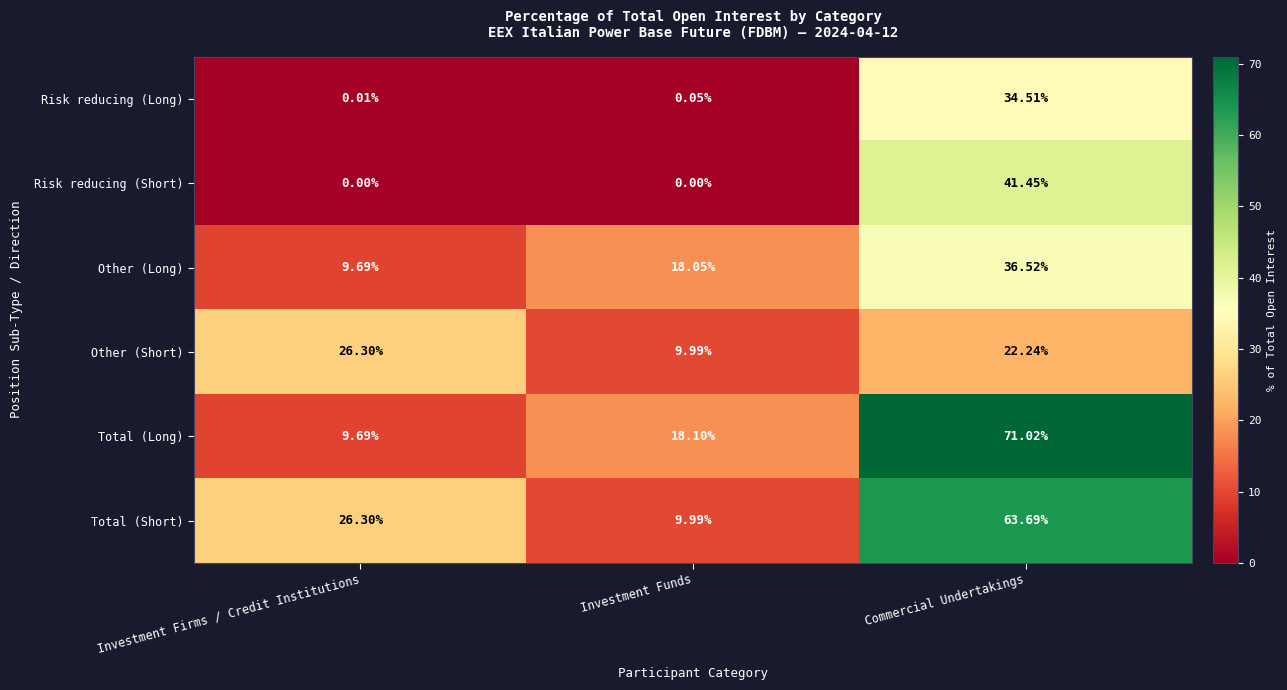

List the labels in order of Other (Short) value, largest first.

Investment Firms / Credit Institutions, Commercial Undertakings, Investment Funds